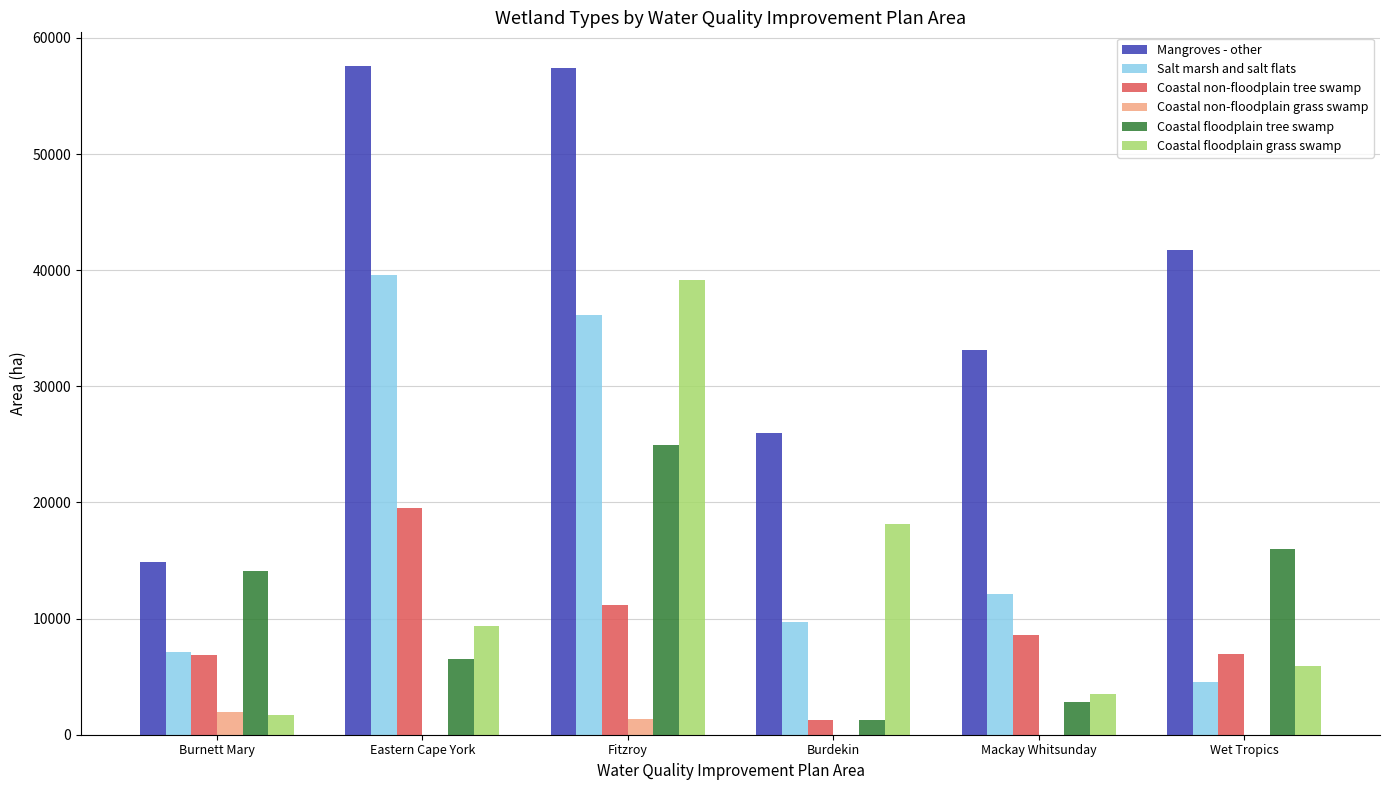

At which category is the sum across all series the highest?

Fitzroy